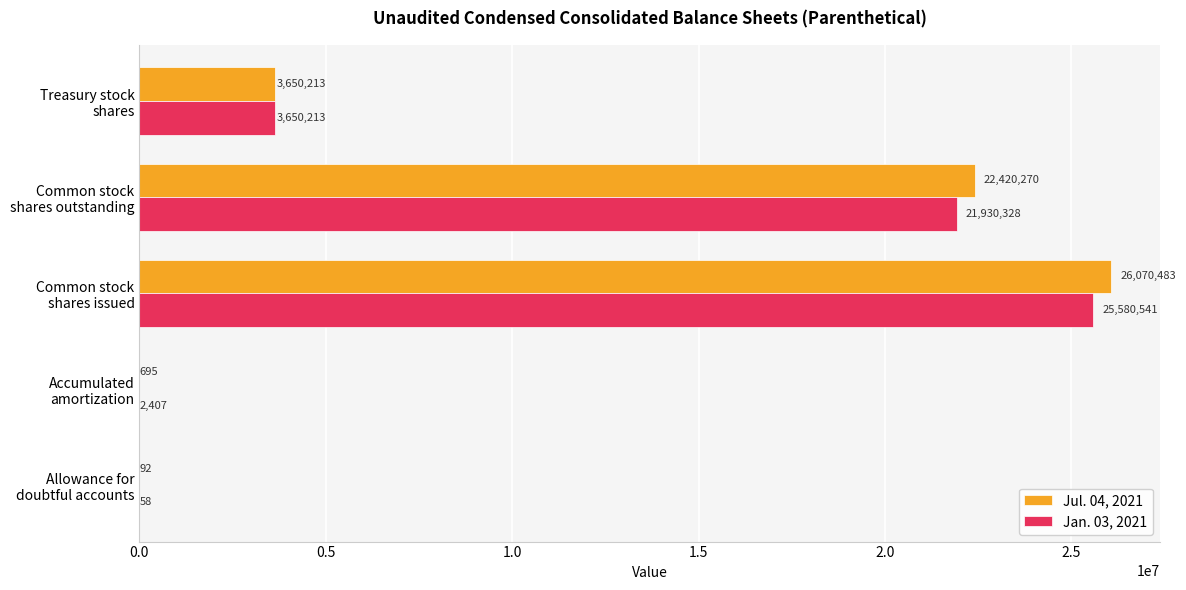

Which series has the largest total across all categories?

Jul. 04, 2021